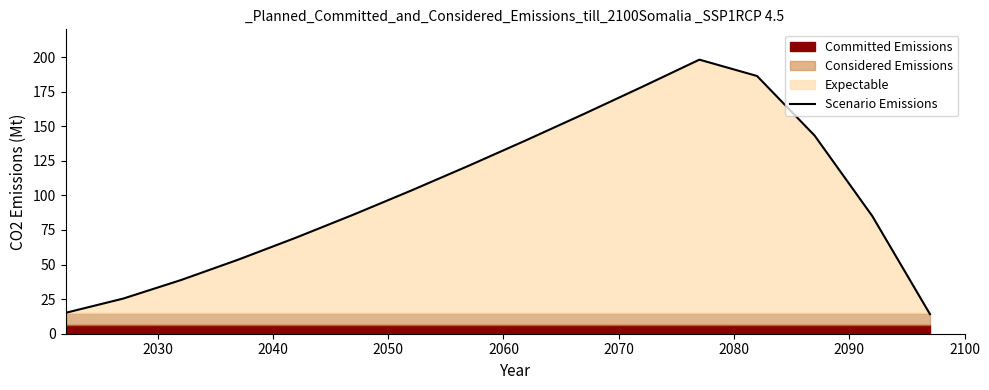

What is the highest value of the Scenario Emissions series?

198.1